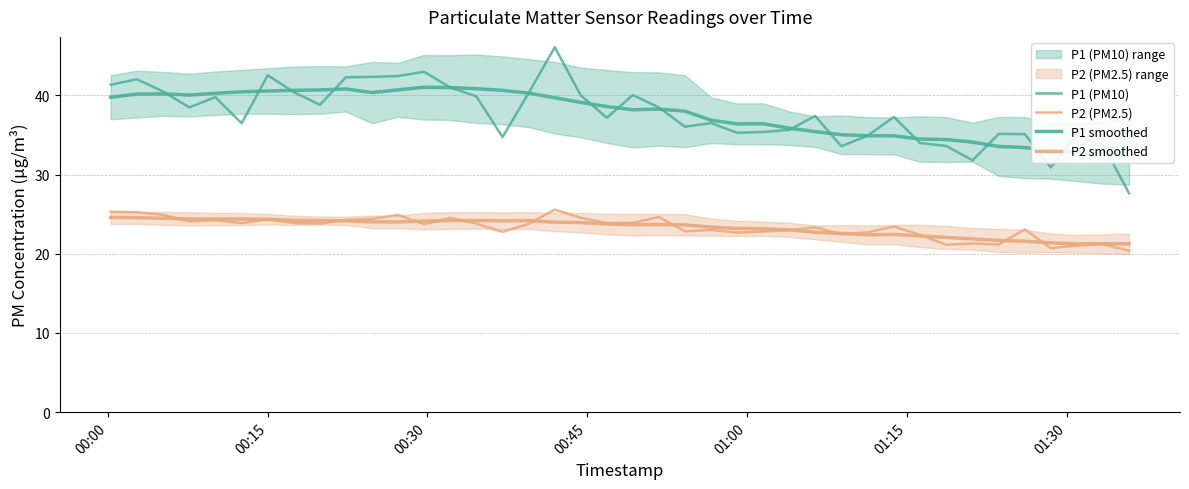

At which label does P1 (PM10) first exceed 37?

00:00